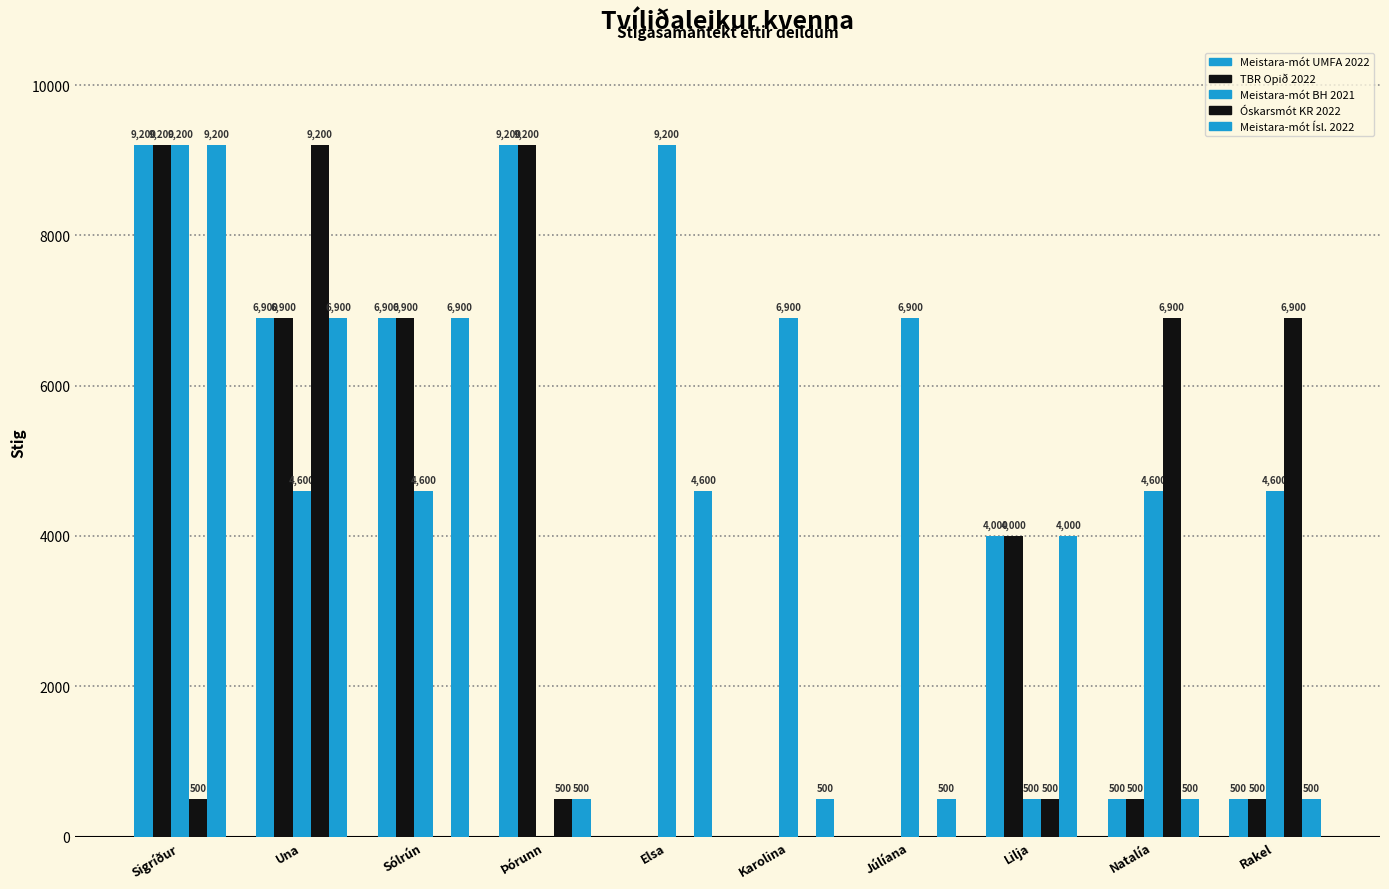

Reading left to right, list all the values displayed in this chart.

Meistara-mót UMFA 2022: 9200	6900	6900	9200	0	0	0	4000	500	500
TBR Opið 2022: 9200	6900	6900	9200	0	0	0	4000	500	500
Meistara-mót BH 2021: 9200	4600	4600	0	9200	6900	6900	500	4600	4600
Óskarsmót KR 2022: 500	9200	0	500	0	0	0	500	6900	6900
Meistara-mót Ísl. 2022: 9200	6900	6900	500	4600	500	500	4000	500	500